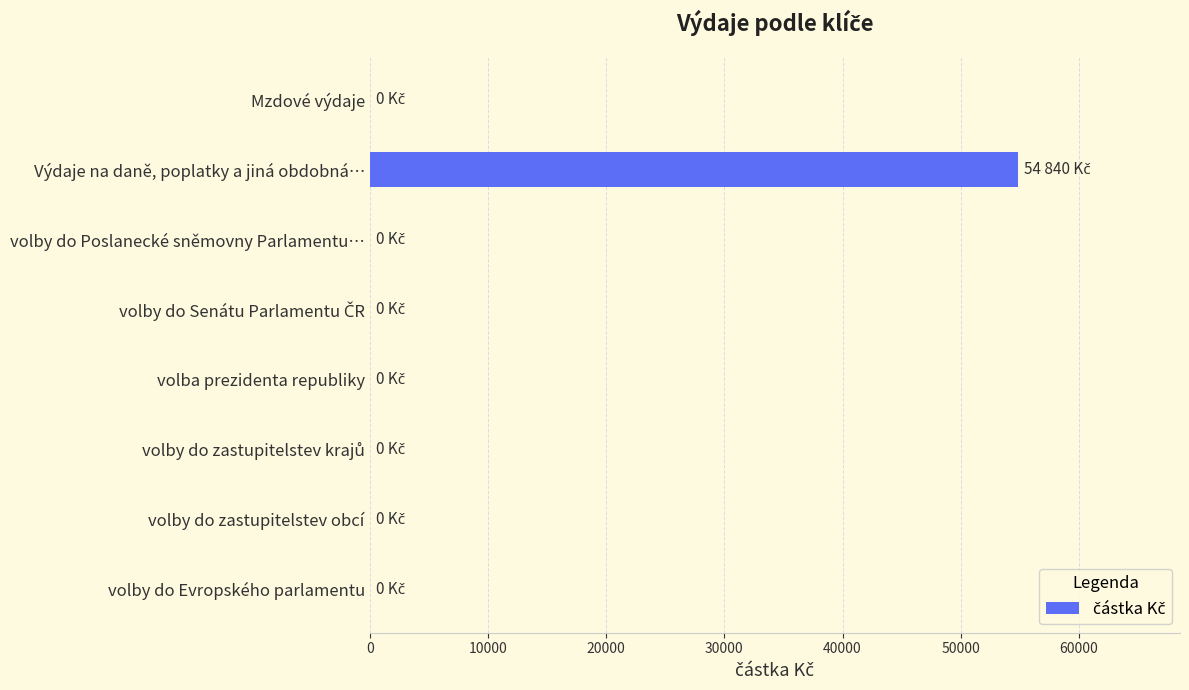

What is the change in value from Výdaje na daně, poplatky a jiná obdobná… to volby do Evropského parlamentu?

-54840